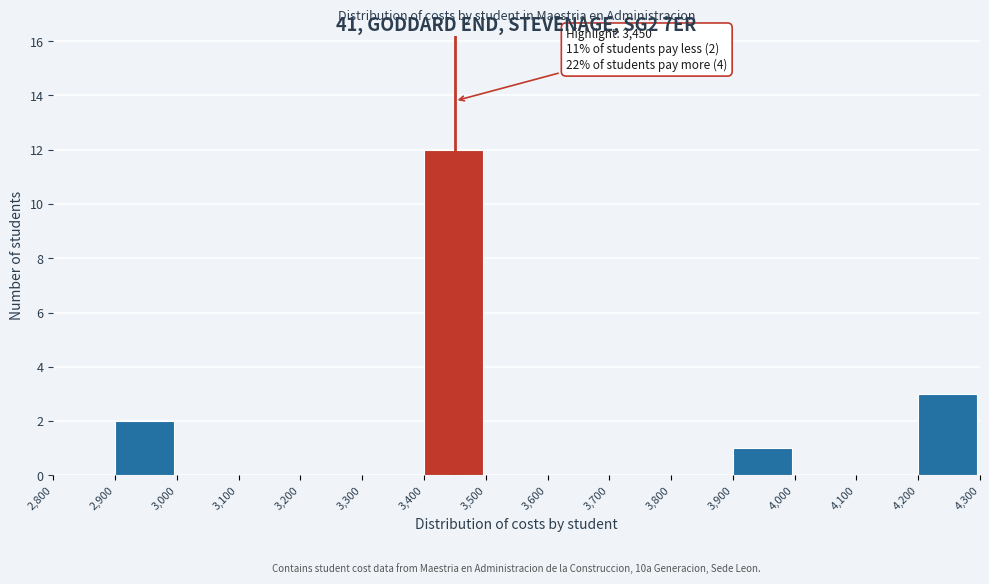

Over which range of the x-axis is the bar tallest?

3,400 to 3,500